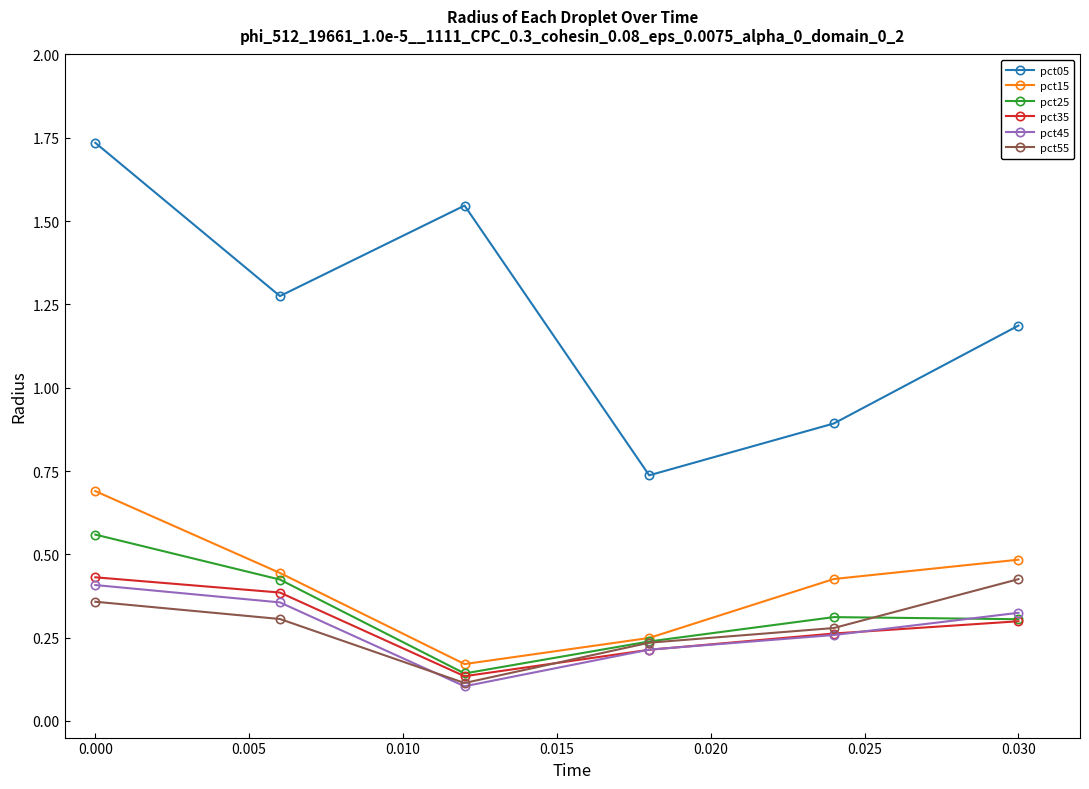

What are all the series names shown in the legend?

pct05, pct15, pct25, pct35, pct45, pct55